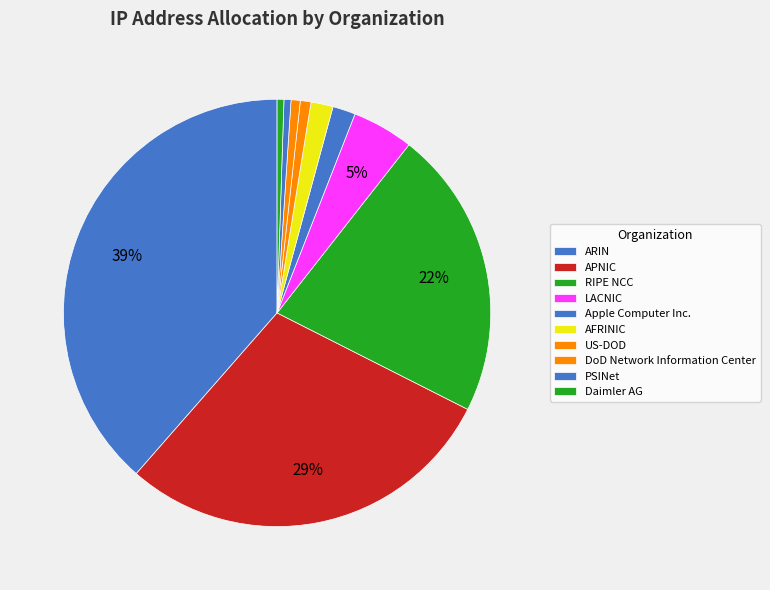

What percentage is the US-DOD slice, to the nearest percent?

1%